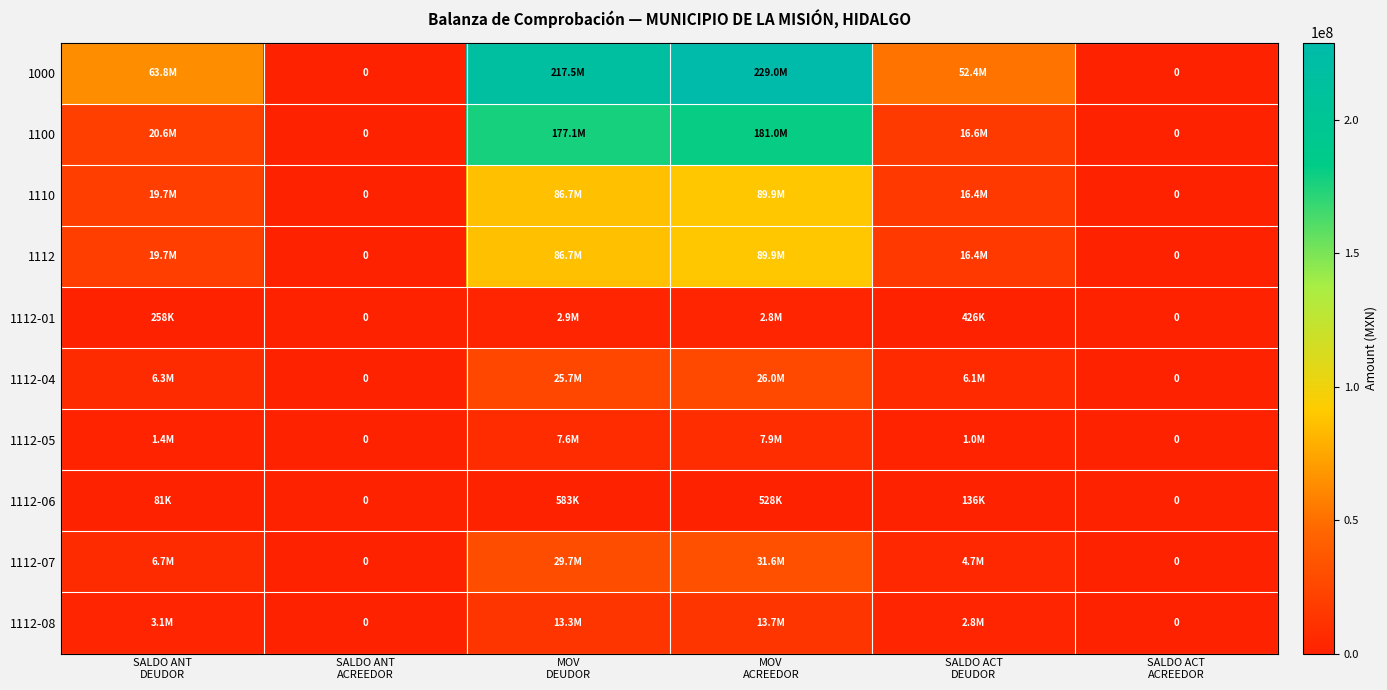

What is the average value of the 1112-01 series?

1068544.0